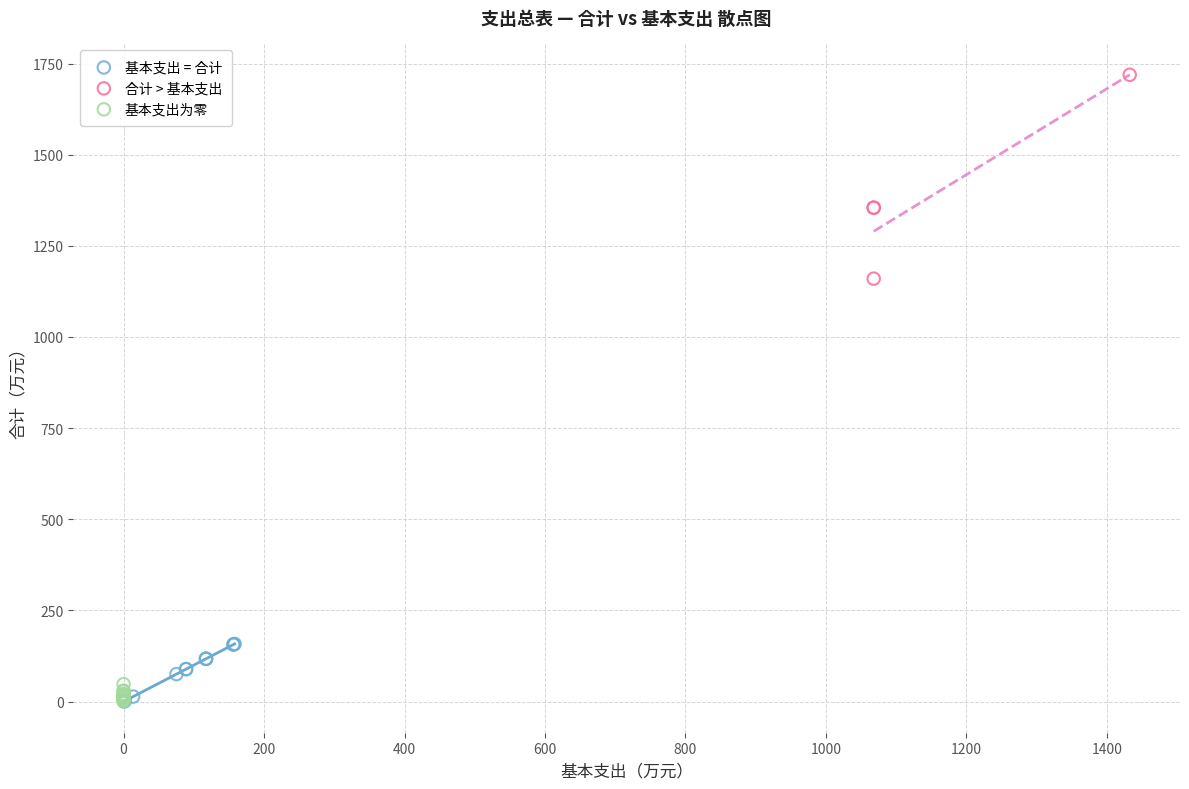

Which series reaches the maximum Y coordinate?

合计 > 基本支出